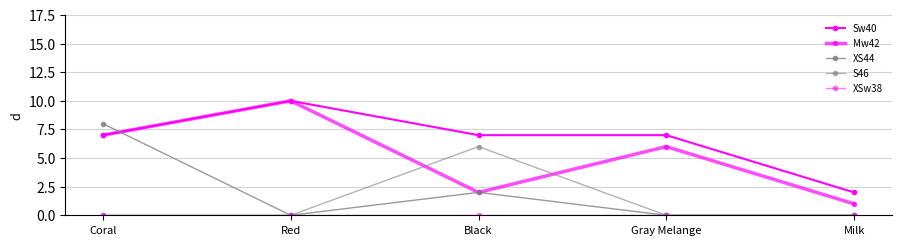

Count the number of categories in the chart.

5